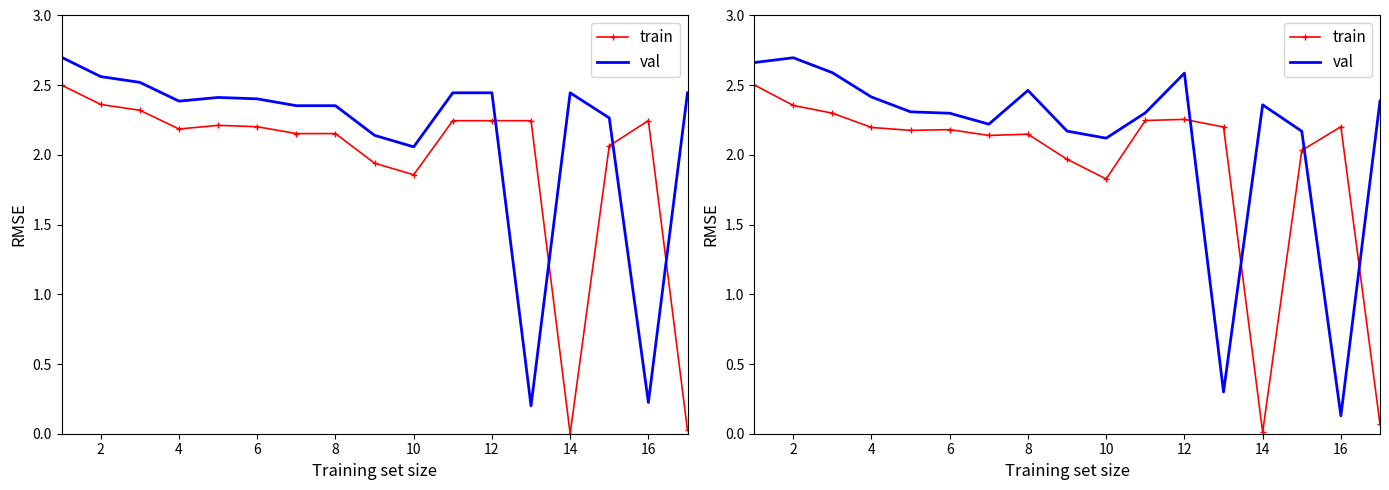

True or false: val and train cross at least once.

True